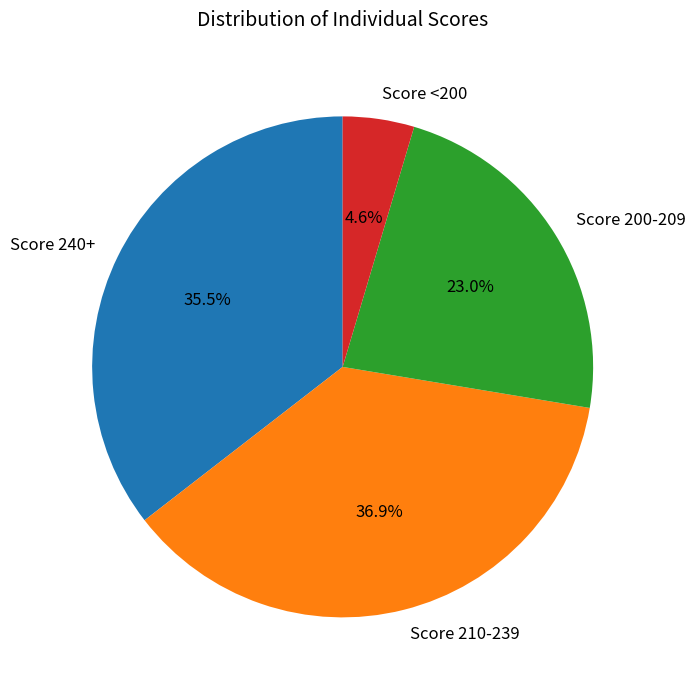

Does any single category account for the majority?

No